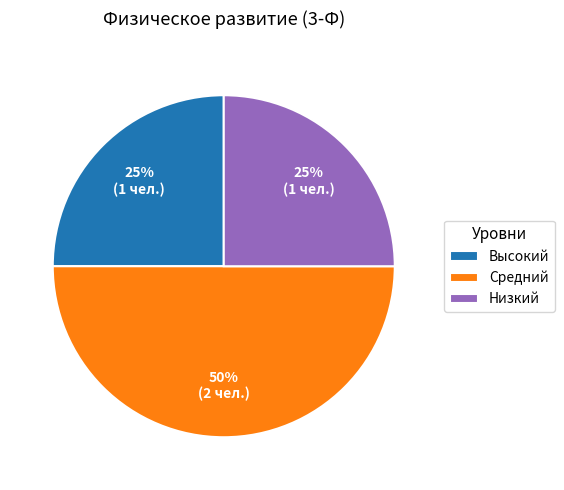

Does Низкий account for over 50% of the chart?

No